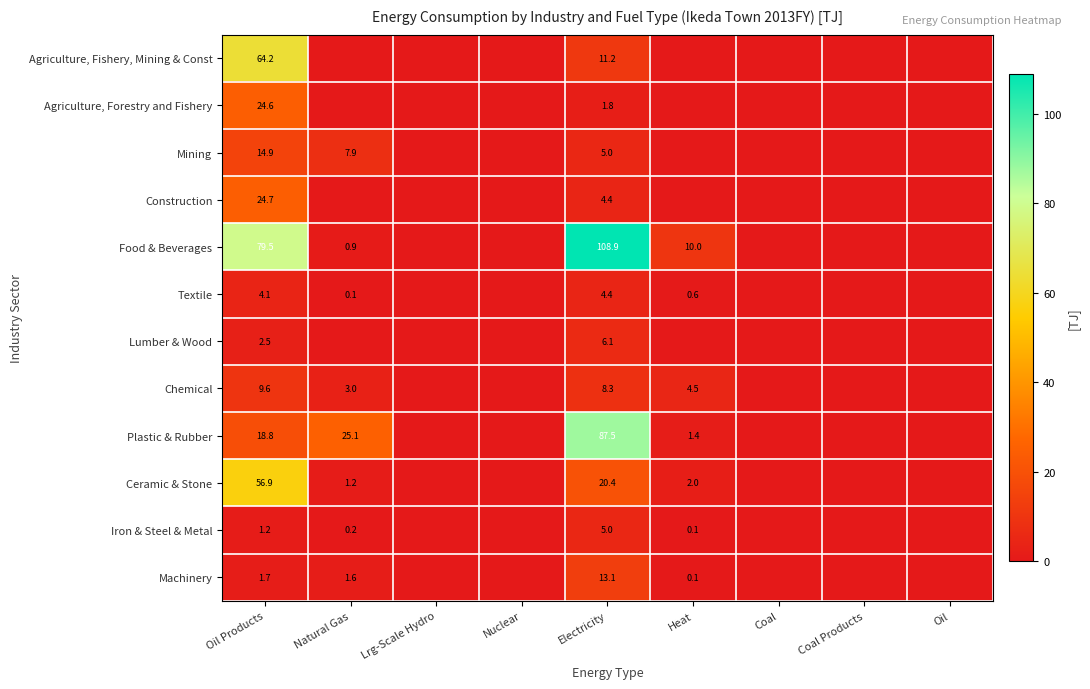

The value of Food & Beverages at Heat is 5.0. True or false?

False